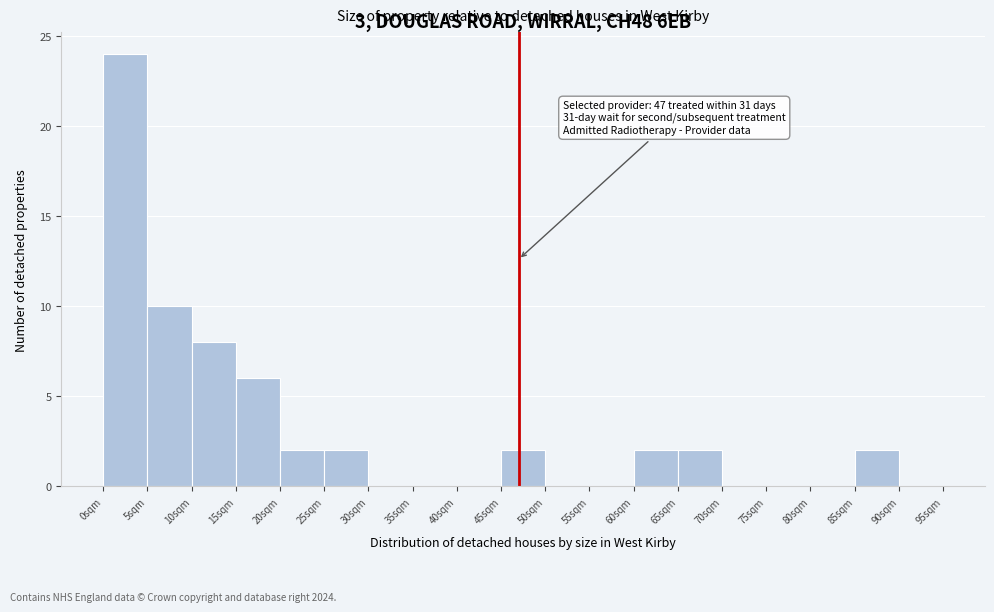

Which range on the x-axis has the tallest bar?

0 to 5